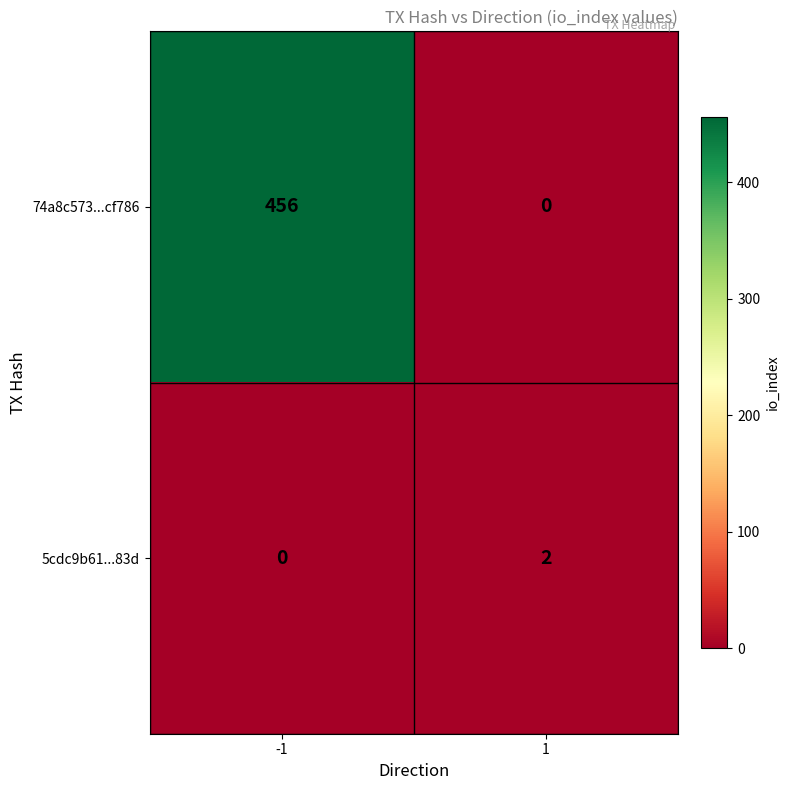

Between -1 and 1, which series saw the biggest shift?

74a8c573...cf786